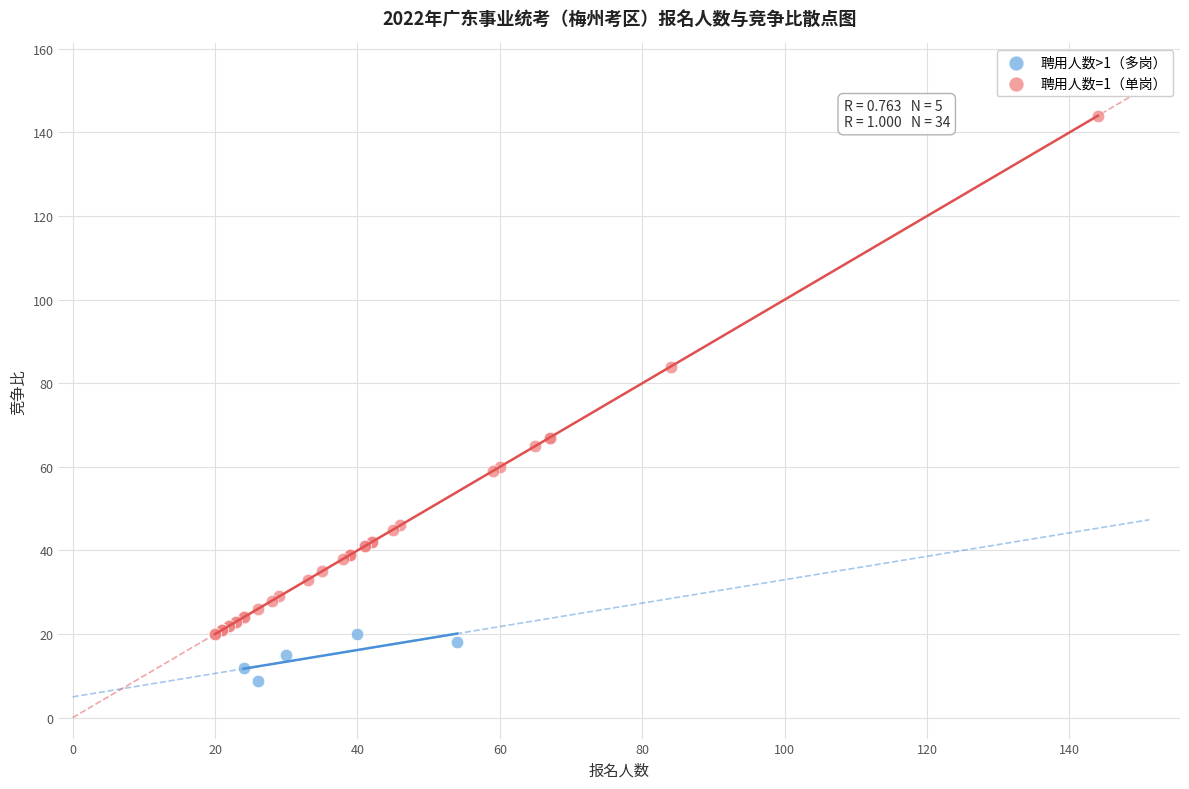

Which series contains the highest Y value?

聘用人数=1（单岗）